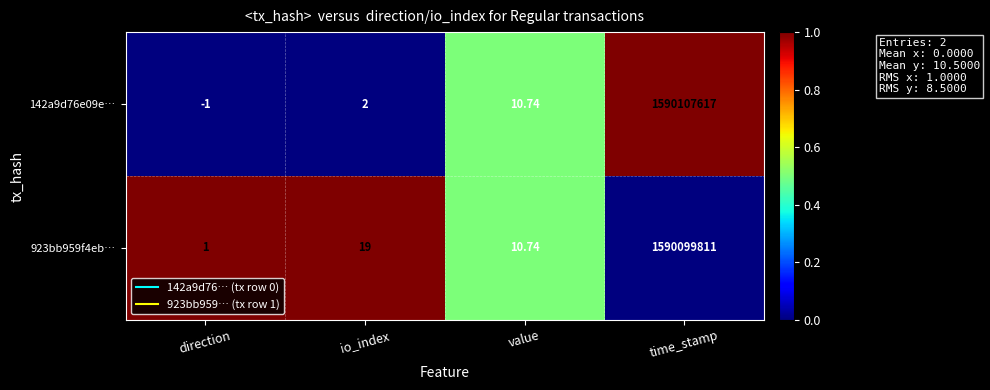

Count the number of data series in this chart.

2